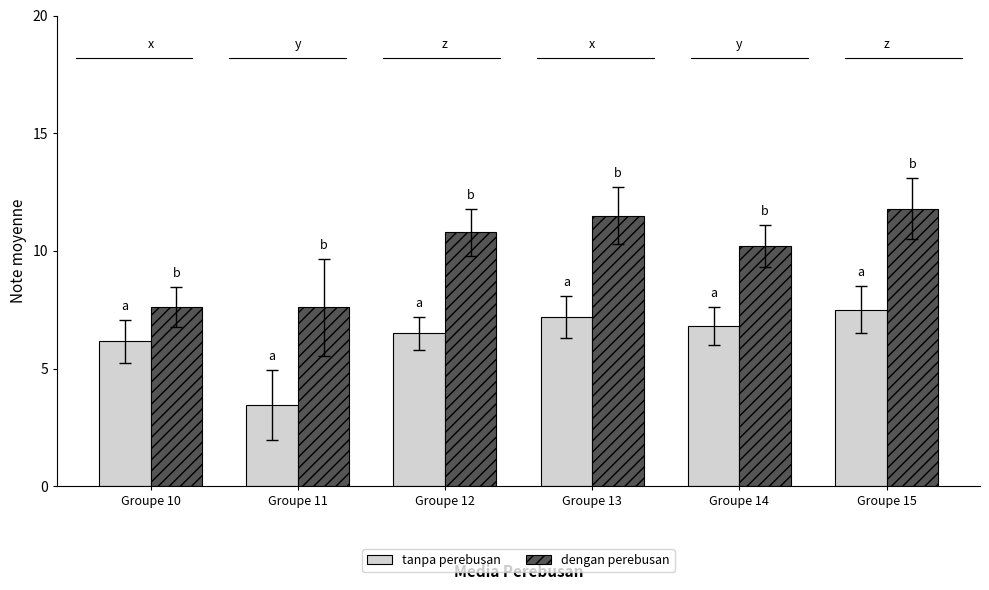

How many bars are there in each group?

2